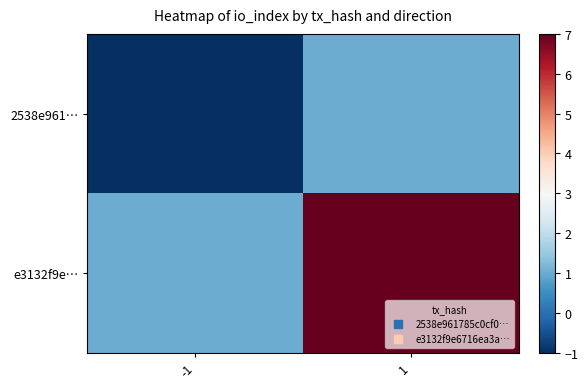

List the series in order of their overall mean, lowest first.

2538e961…, e3132f9e…